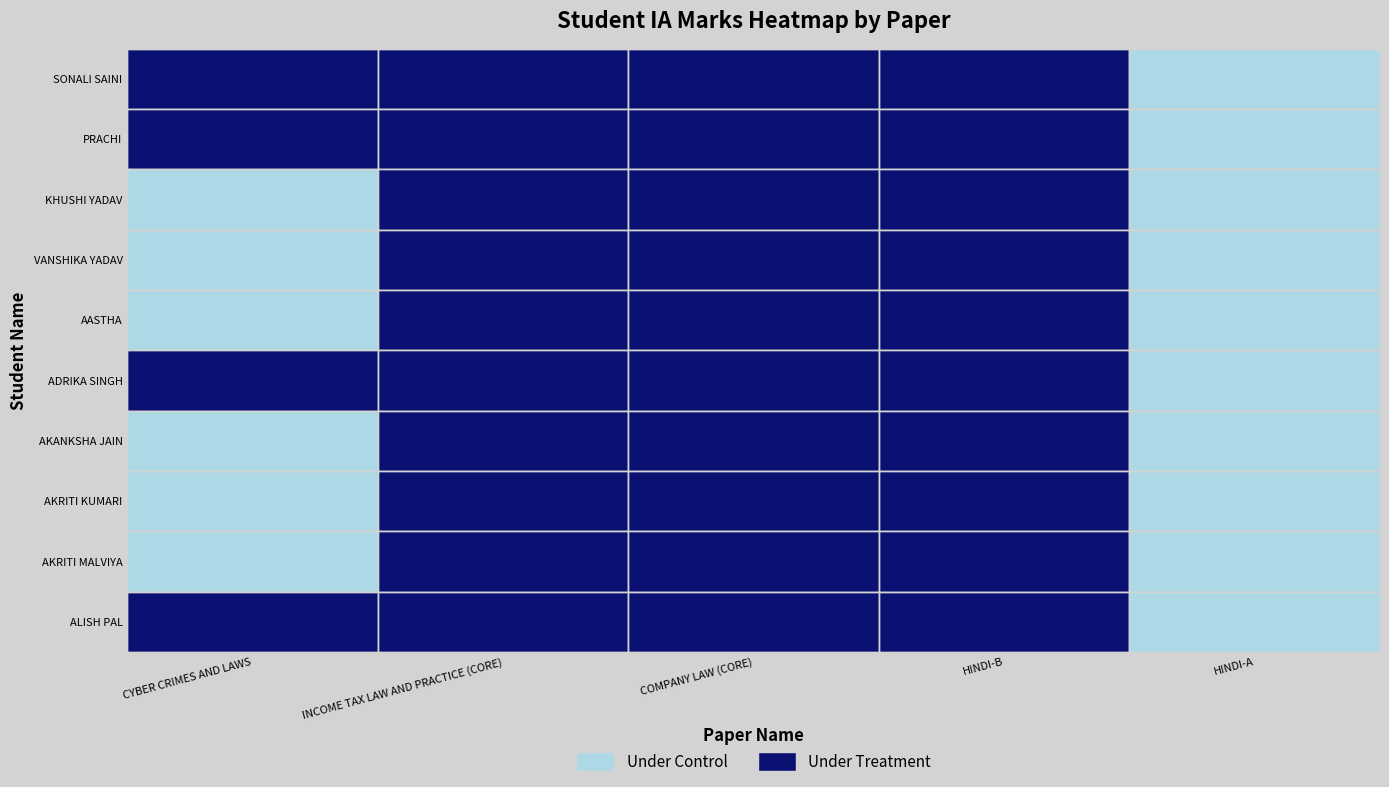

The AKRITI MALVIYA series shows 22 at INCOME TAX LAW AND PRACTICE (CORE). True or false?

True